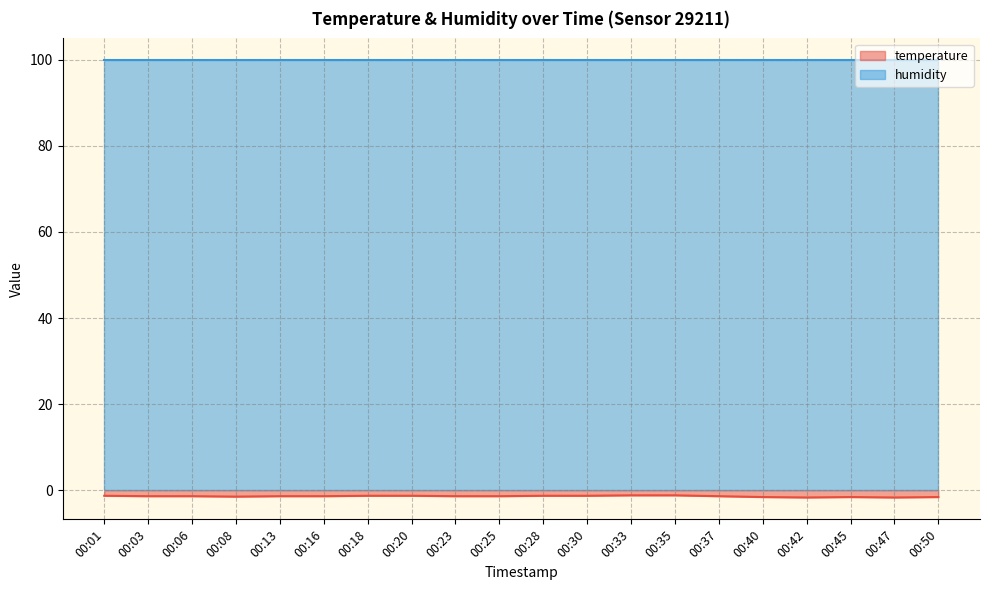

The chart shows a value of -0.8 at 00:47. True or false?

False